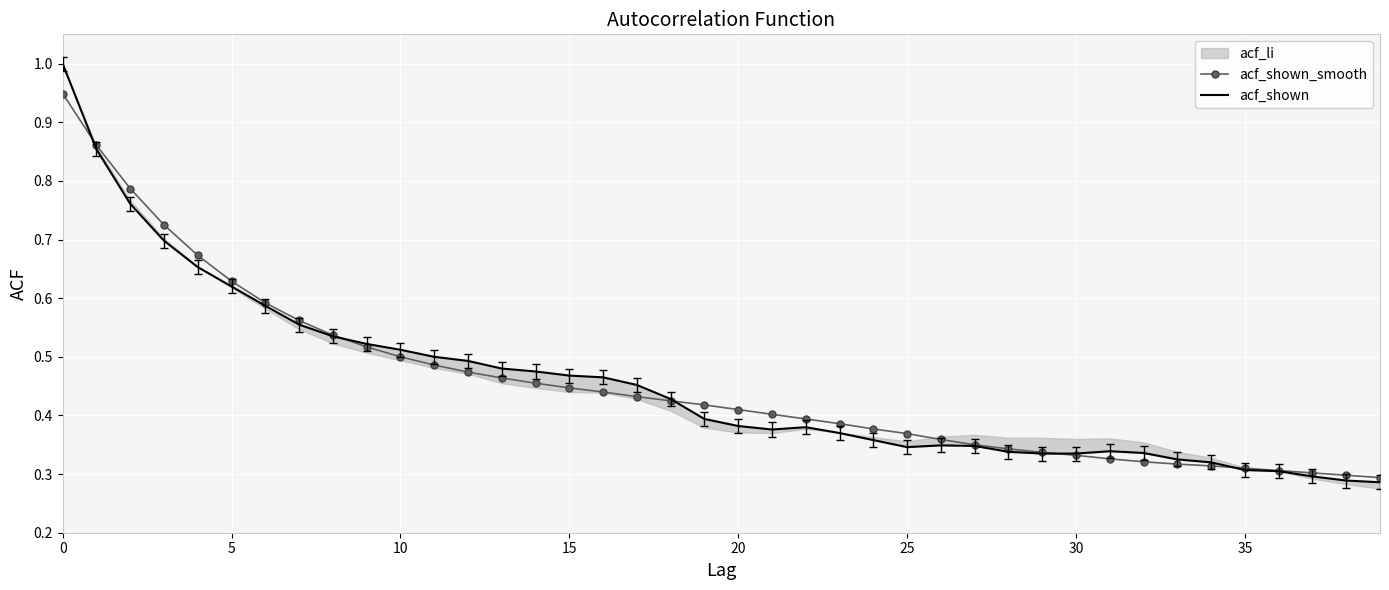

Where is acf_shown_smooth nearest to the value 0?

39